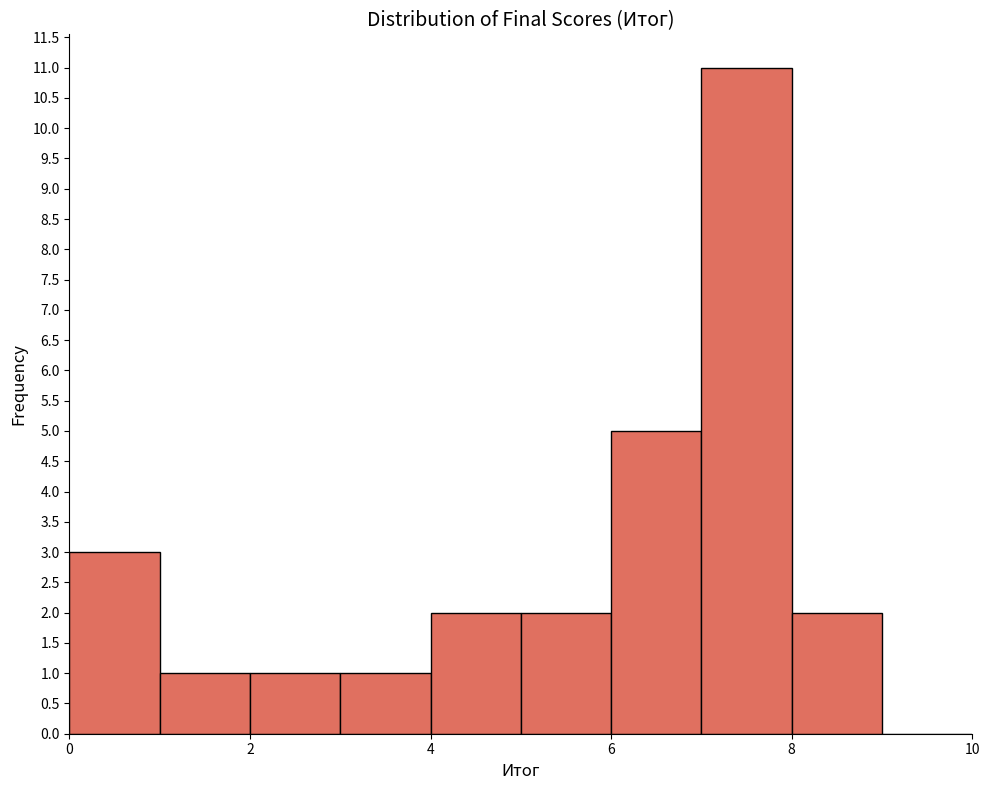

Over which range of the x-axis is the bar tallest?

7 to 8